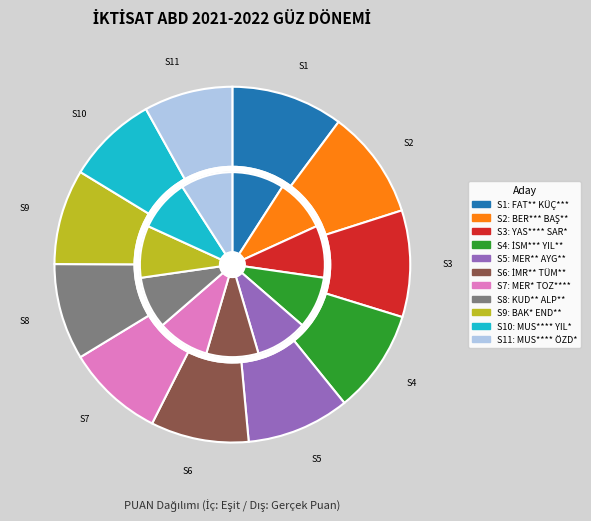

What is the change in value from BER*** BAŞ**** to MER** AYG**?

-3.7